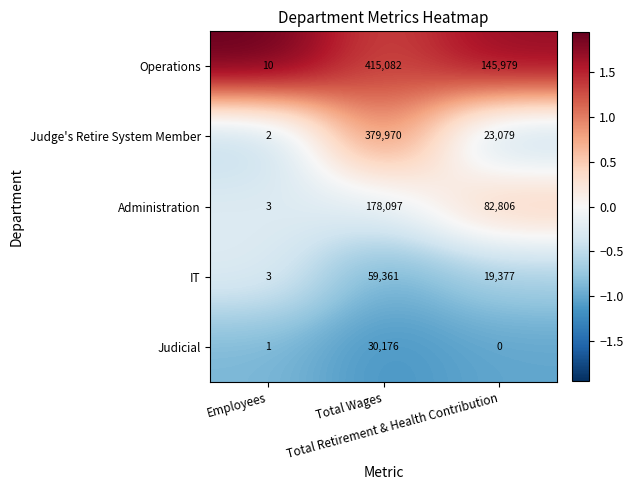

What is the lowest value of the Administration series?

3